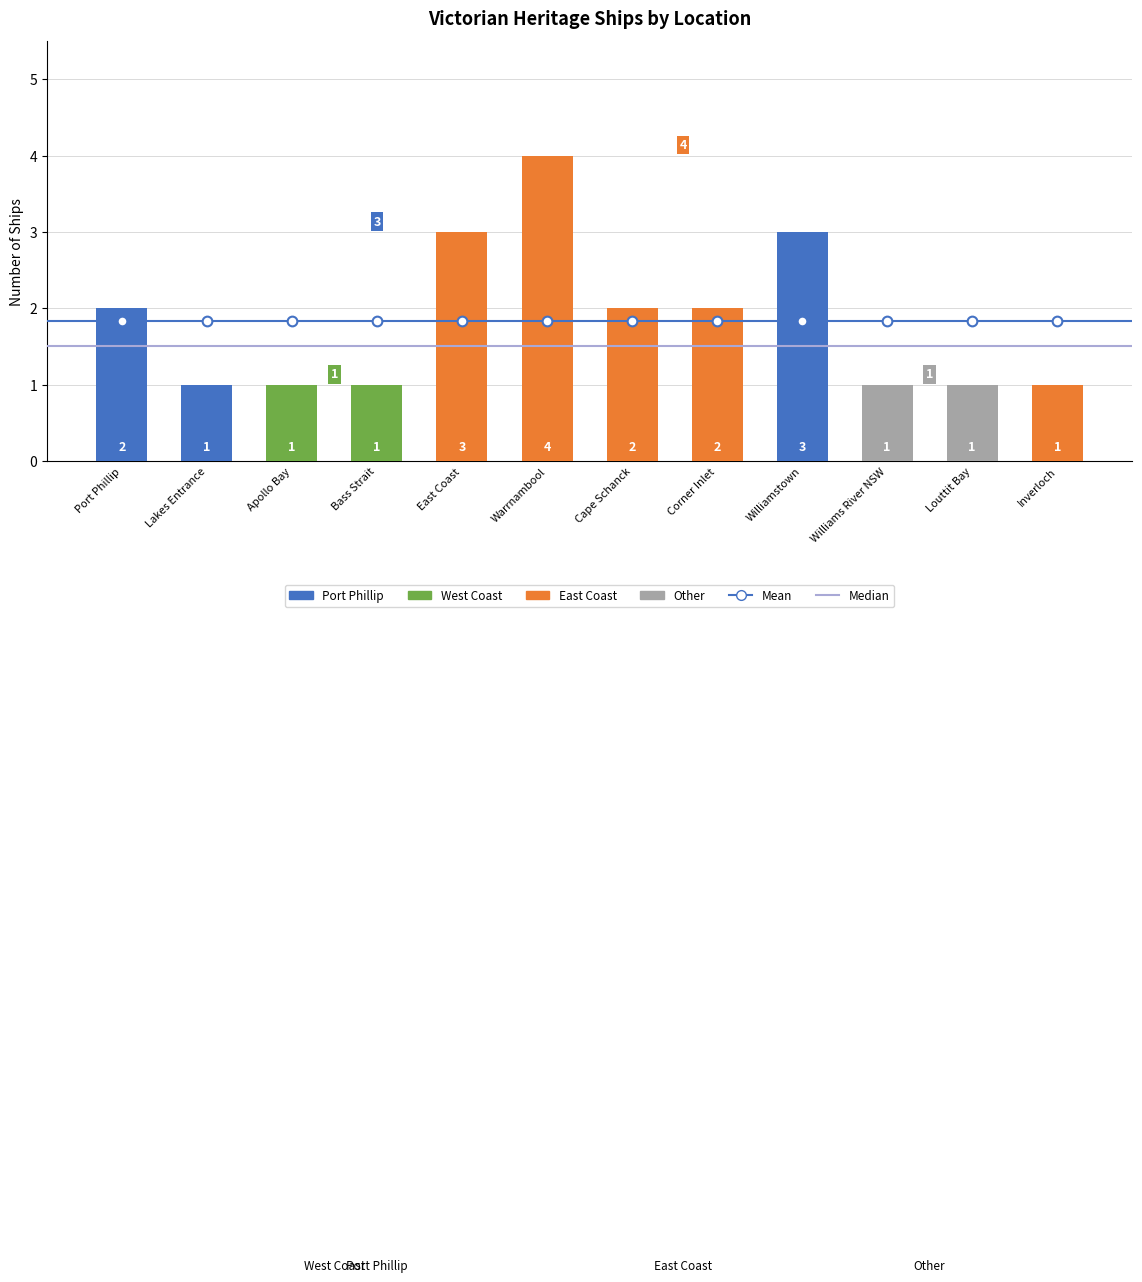

Rank the categories by value from lowest to highest.

Lakes Entrance, Apollo Bay, Bass Strait, Williams River NSW, Louttit Bay, Inverloch, Port Phillip, Cape Schanck, Corner Inlet, East Coast, Williamstown, Warrnambool